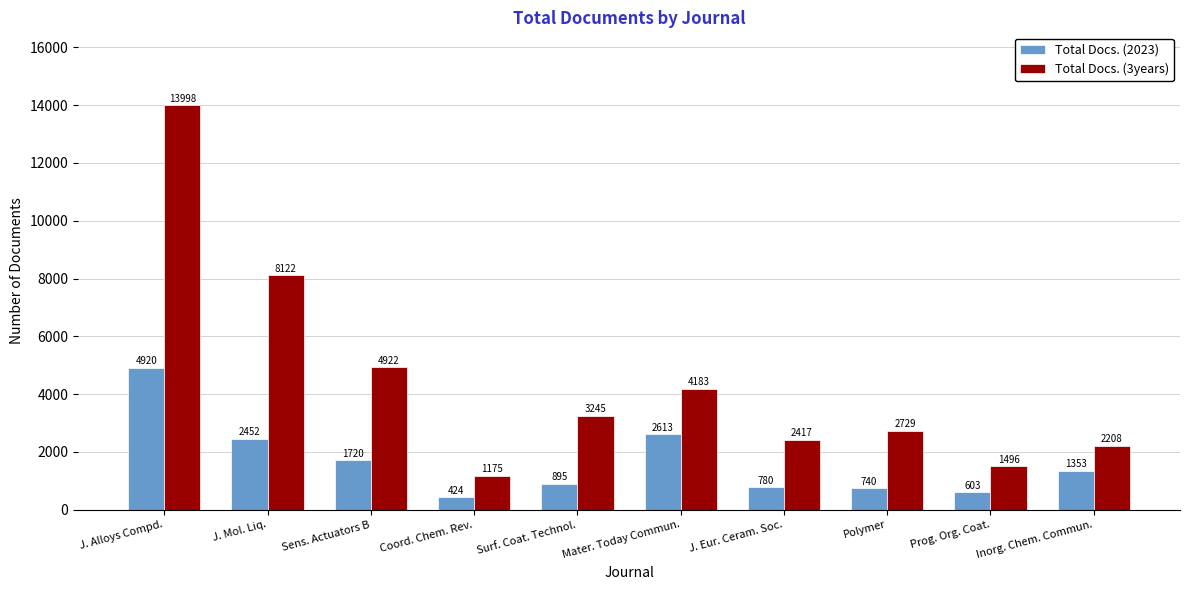

Is it true that Total Docs. (3years) equals 2123 at Mater. Today Commun.?

False